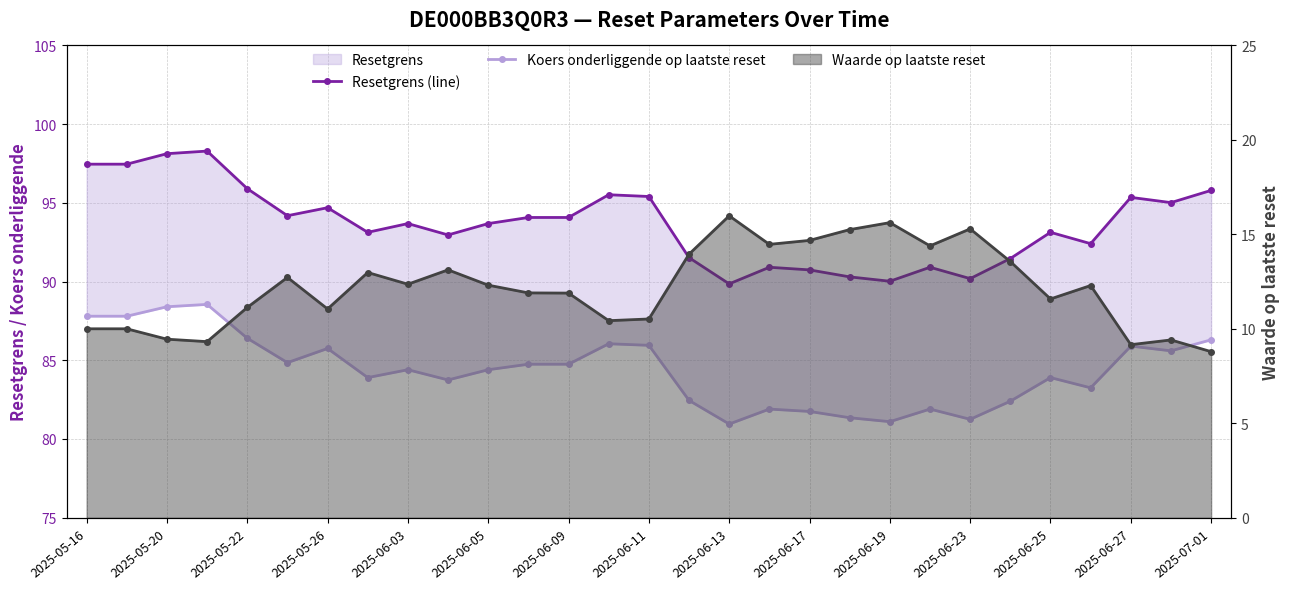

How many interior local valleys does the Waarde op laatste reset series have?

8